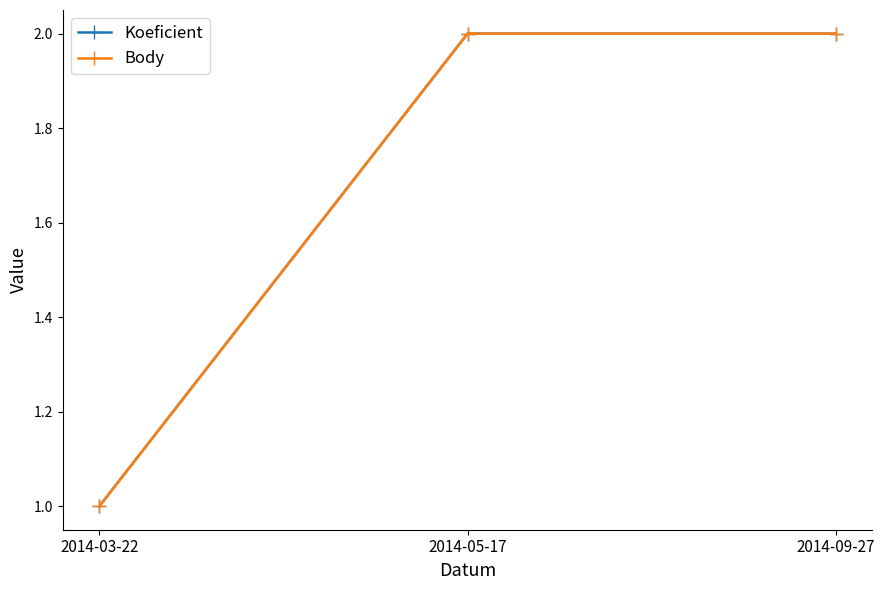

What is the label of the 3rd point from the right?

2014-03-22